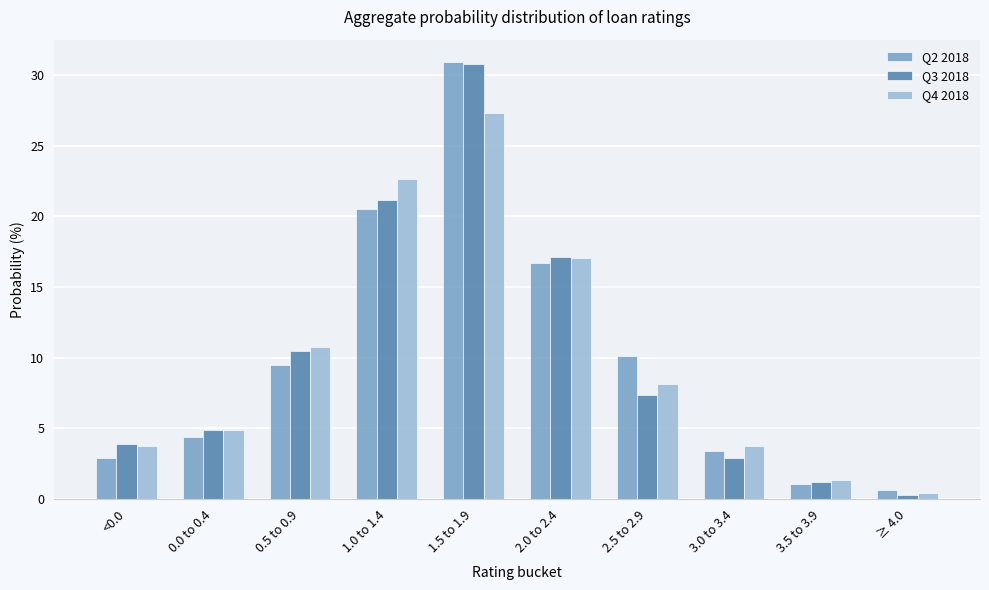

List the labels in order of Q3 2018 value, largest first.

1.5 to 1.9, 1.0 to 1.4, 2.0 to 2.4, 0.5 to 0.9, 2.5 to 2.9, 0.0 to 0.4, <0.0, 3.0 to 3.4, 3.5 to 3.9, ≥ 4.0